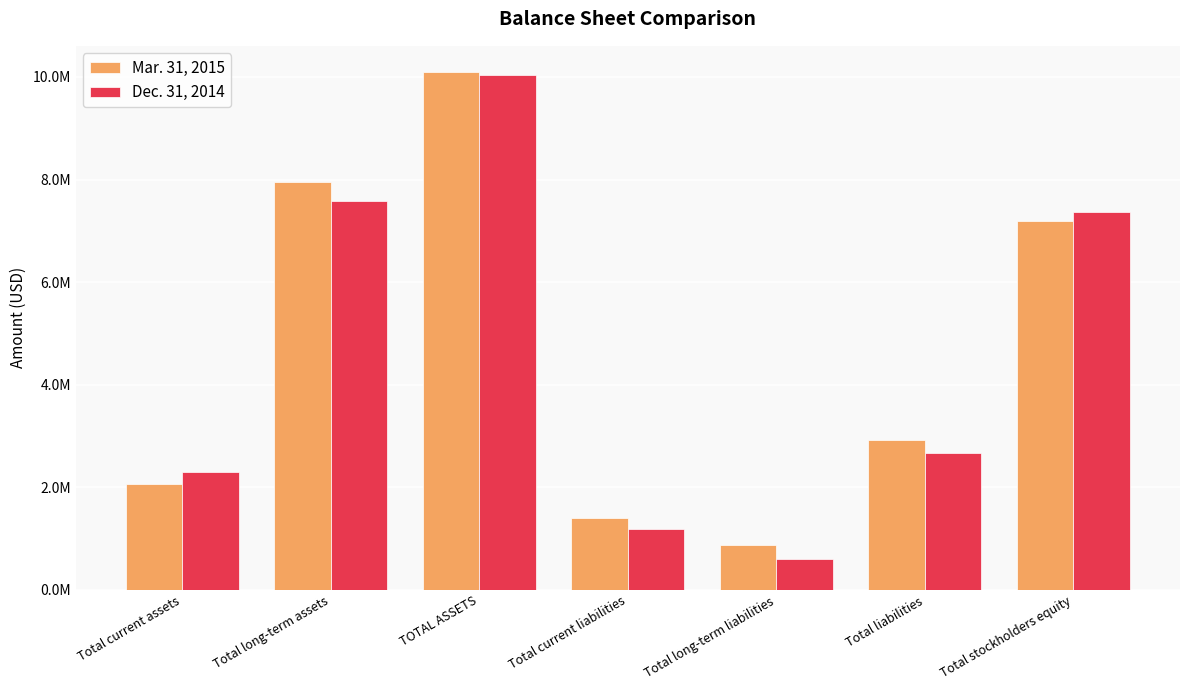

What is the maximum value shown in the chart?

10100318